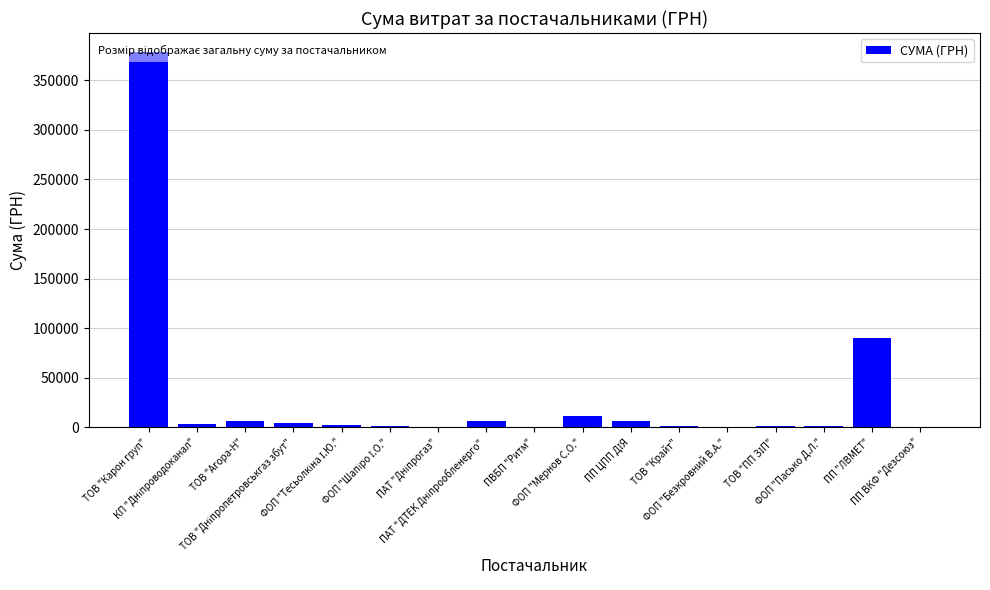

What position from the right is ПП ВКФ "Дезсоюз"?

1